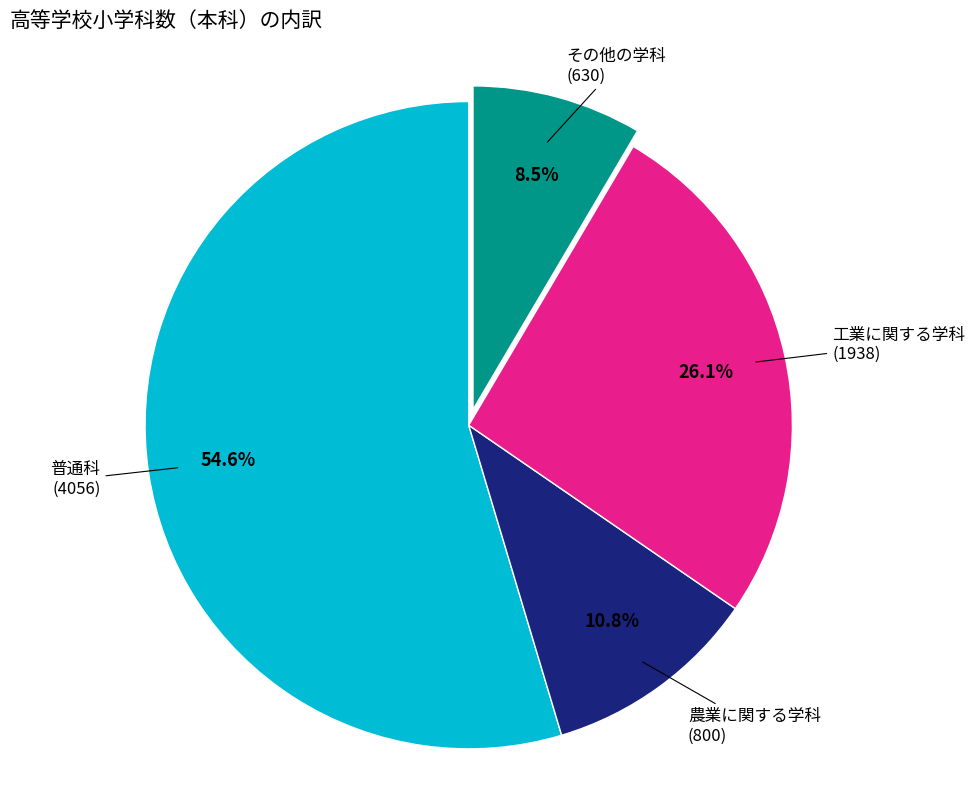

Is it true that その他の学科 is 20% of the pie?

False